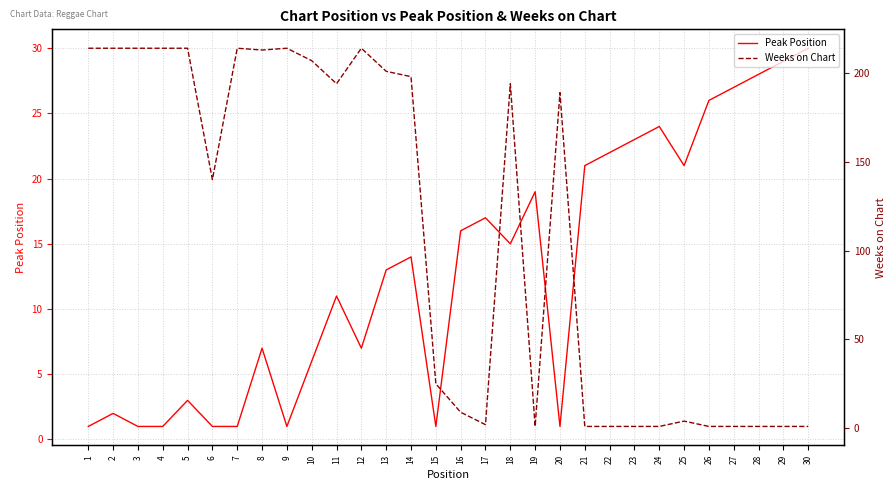

True or false: Weeks on Chart has a value of 1 at 29.

True